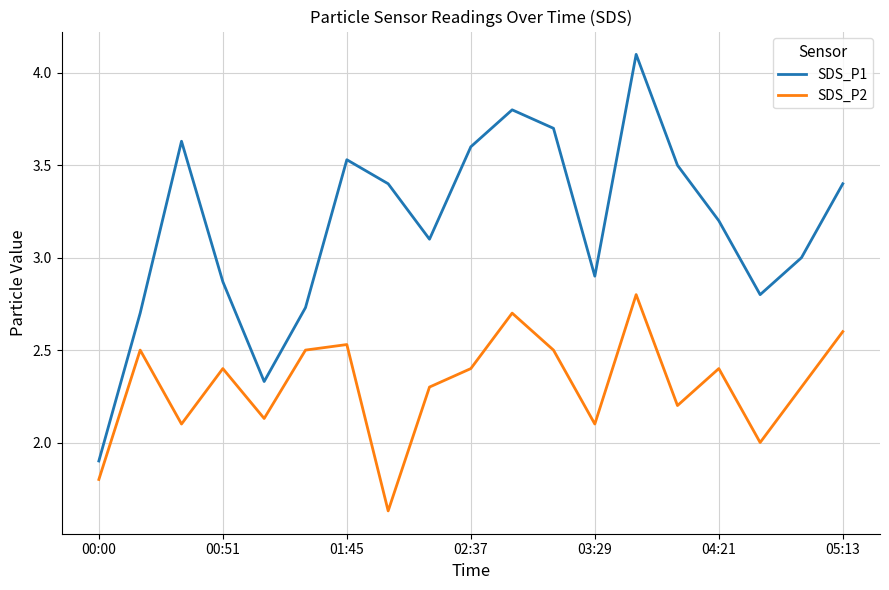

What are all the series names shown in the legend?

SDS_P1, SDS_P2